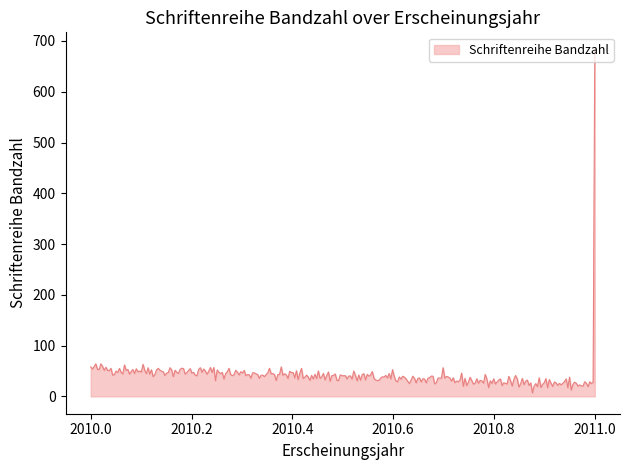

What is the difference between the maximum and minimum values?

676.0